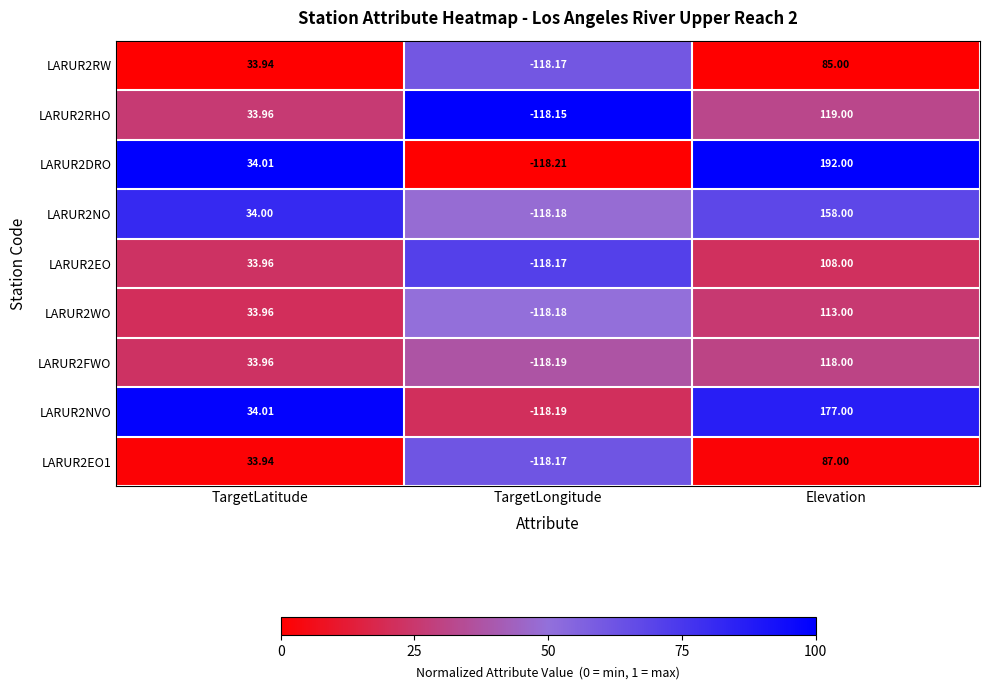

Rank the categories by LARUR2RW value from lowest to highest.

TargetLongitude, TargetLatitude, Elevation